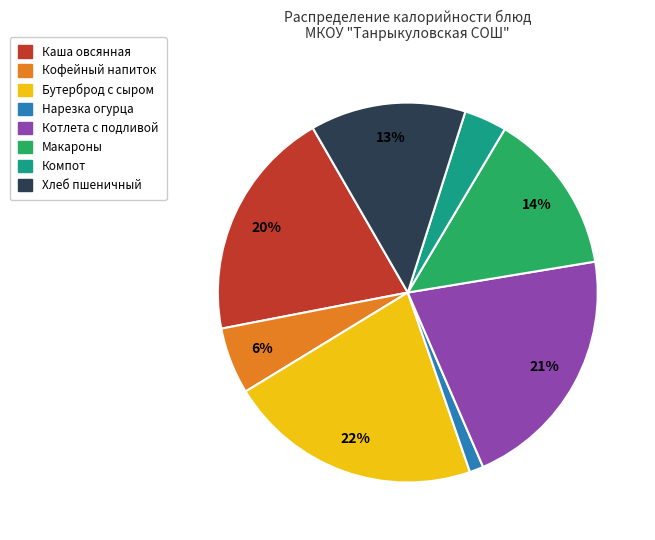

To the nearest percent, what is the average slice percentage?

12%